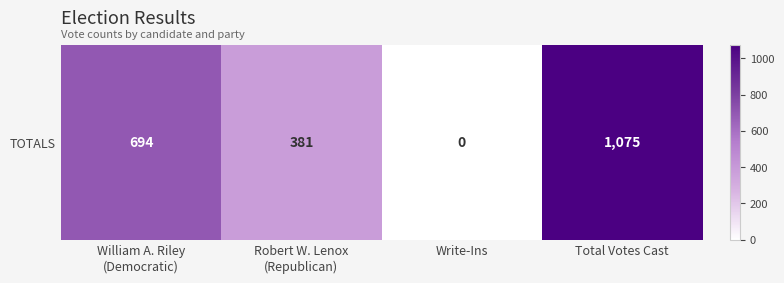

How many values are below 694?

2